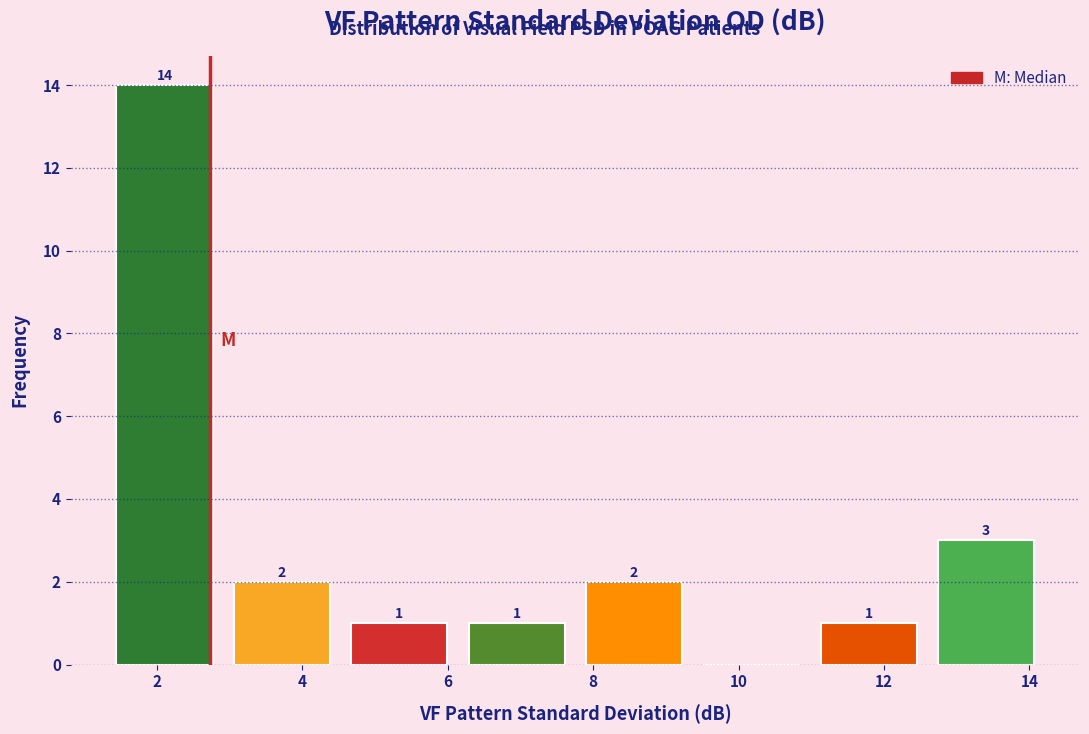

Over which range of the x-axis is the bar tallest?

1.4 to 3.0